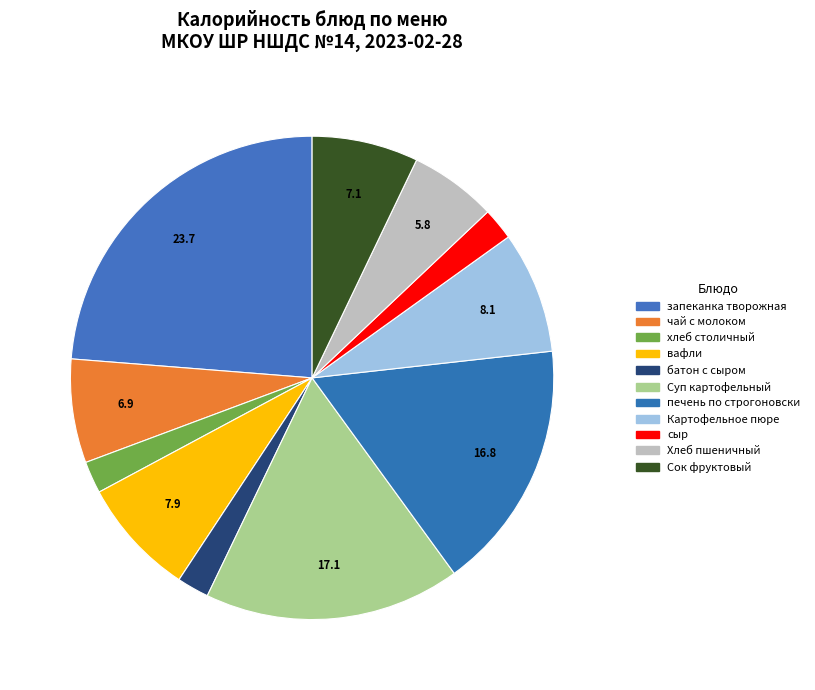

Do сыр and запеканка творожная together represent more than half of the pie?

No